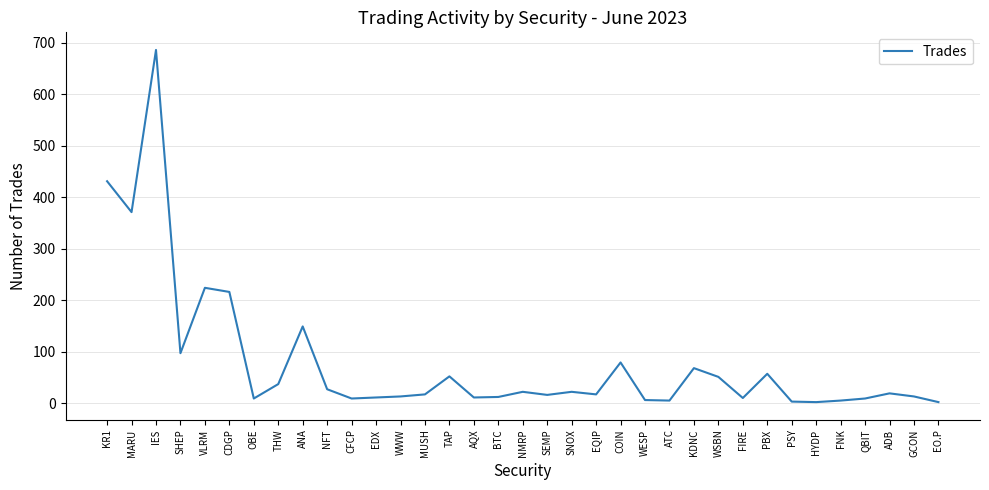

Which label corresponds to the largest value in the chart?

IES